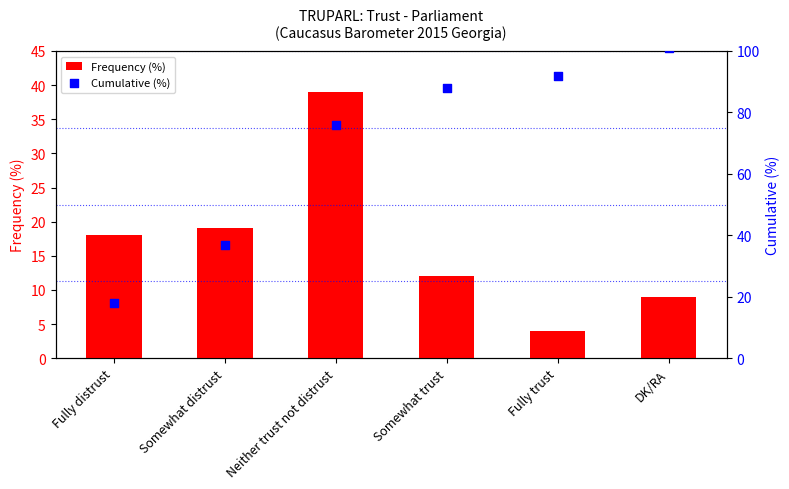

Is the value of Cumulative (%) at Neither trust not distrust greater than the value of Frequency (%) at Fully distrust?

Yes